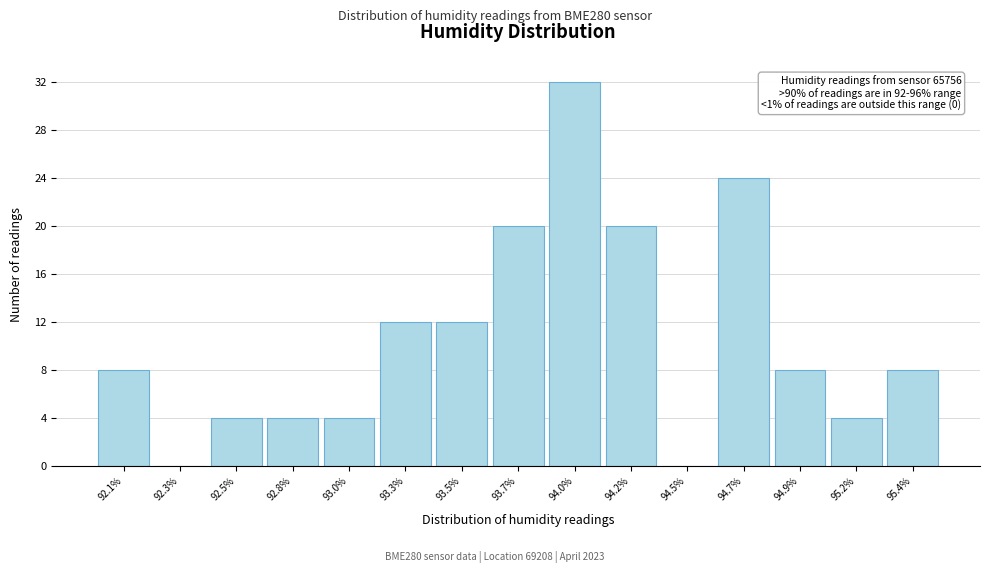

Reading left to right, extract all data points from this chart.

92.1%=8	92.3%=0	92.5%=4	92.8%=4	93.0%=4	93.3%=12	93.5%=12	93.7%=20	94.0%=32	94.2%=20	94.5%=0	94.7%=24	94.9%=8	95.2%=4	95.4%=8